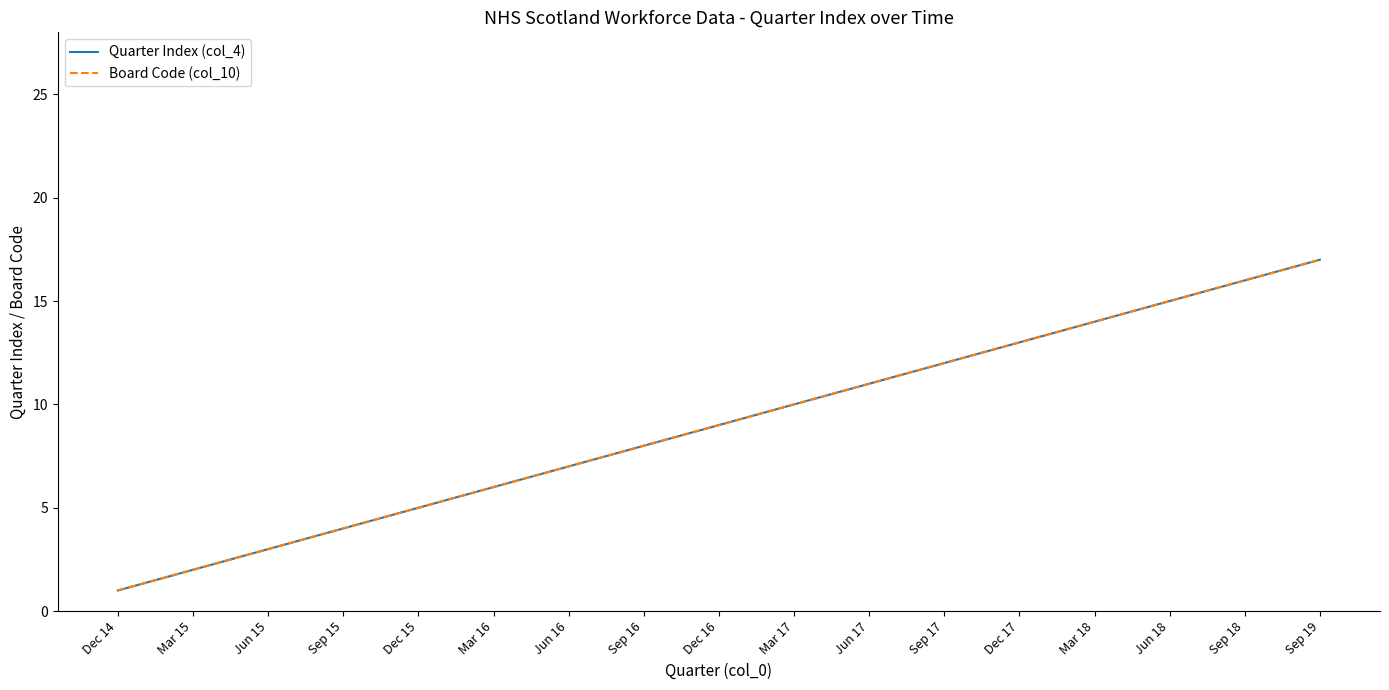

Reading right to left, extract all data points from this chart.

Quarter Index (col_4): 17	16	15	14	13	12	11	10	9	8	7	6	5	4	3	2	1
Board Code (col_10): 17	16	15	14	13	12	11	10	9	8	7	6	5	4	3	2	1